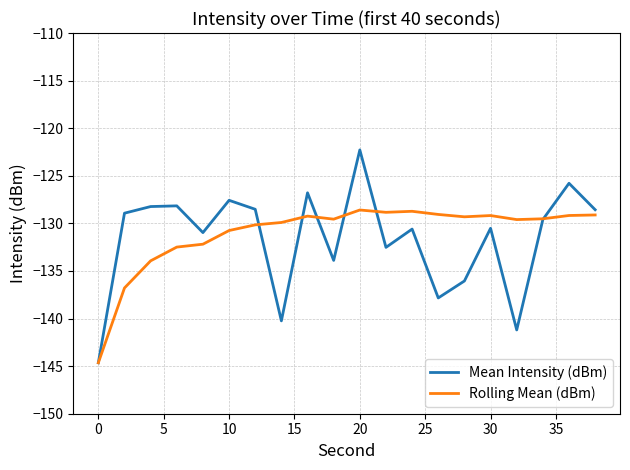

What is the highest value of the Rolling Mean (dBm) series?

-128.6